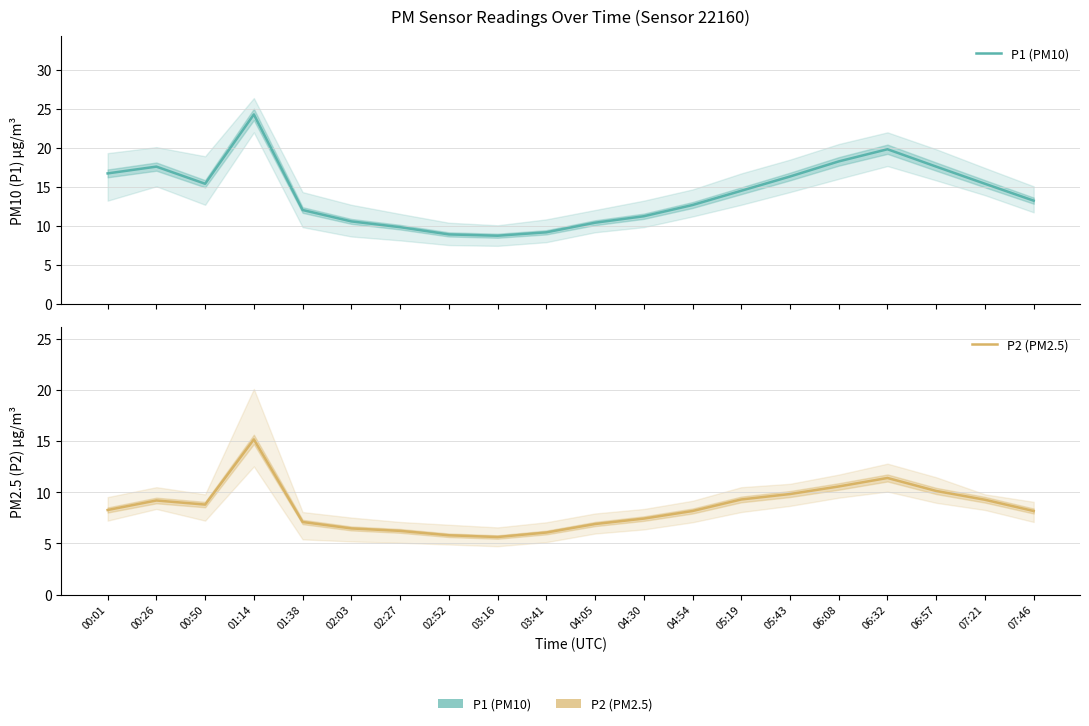

Reading left to right, list all the values displayed in this chart.

P1 (PM10): 16.7	17.6	15.4	24.3	12.0	10.6	9.8	8.9	8.7	9.2	10.4	11.2	12.7	14.5	16.3	18.3	19.8	17.6	15.4	13.2
P2 (PM2.5): 8.3	9.2	8.8	15.2	7.1	6.5	6.2	5.8	5.6	6.1	6.9	7.4	8.2	9.3	9.8	10.6	11.4	10.1	9.3	8.2